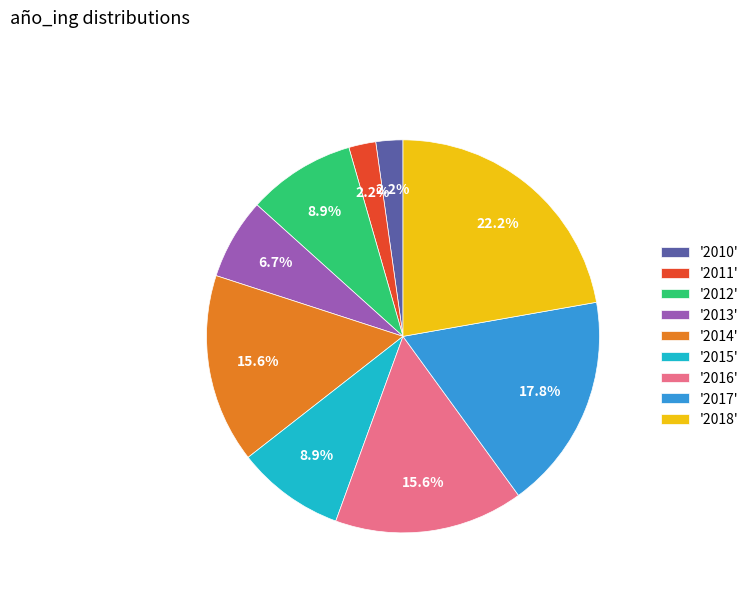

Which slice is the largest?

'2018'